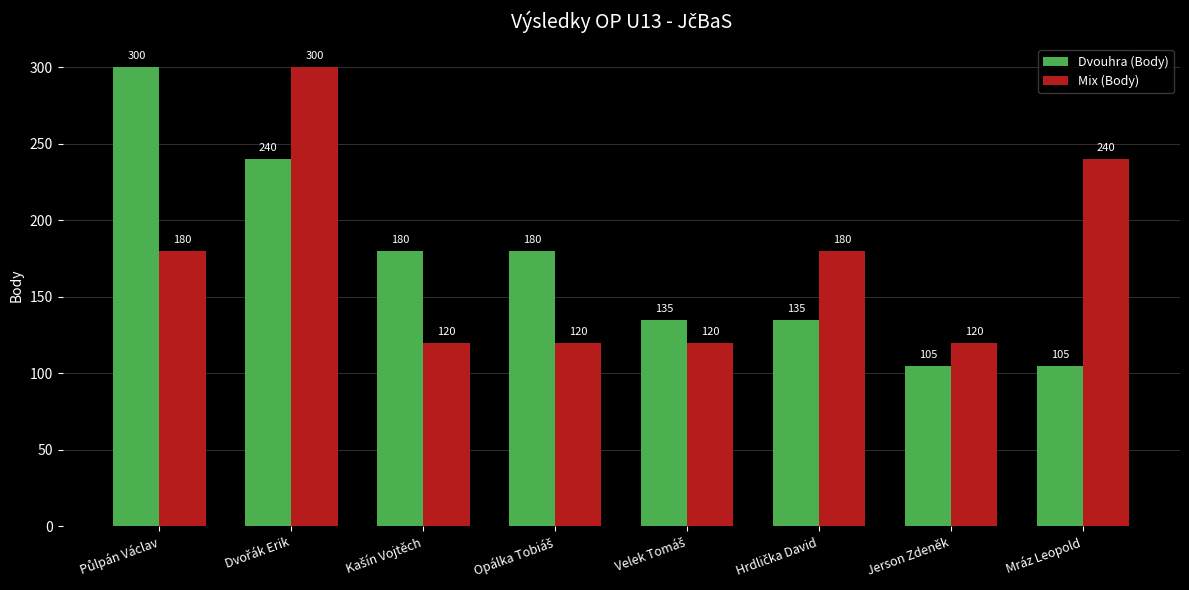

What is the value of the Mix (Body) bar at the 3rd from the left?

120